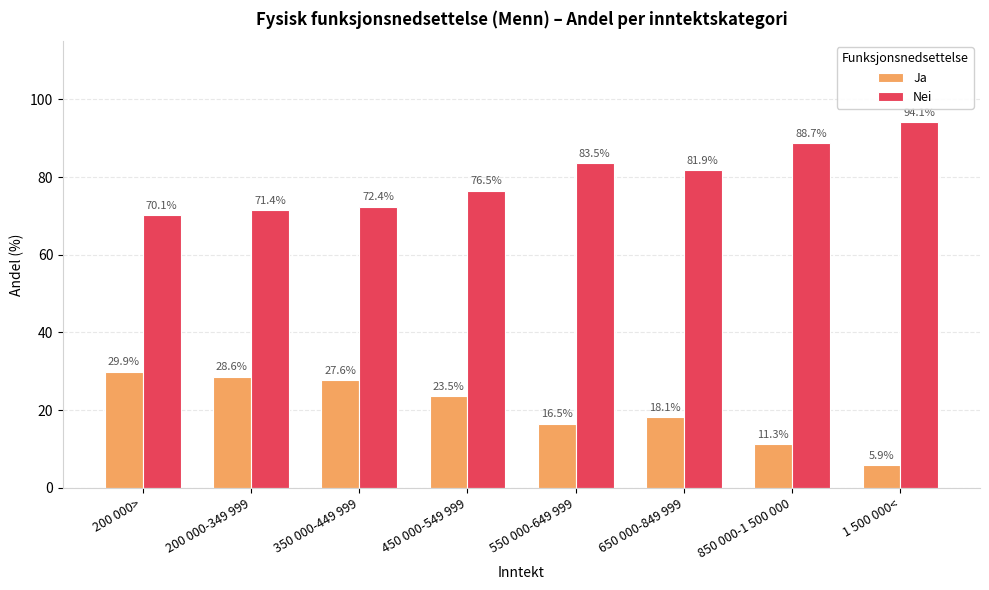

True or false: Nei has a value of 39.6 at 650 000-849 999.

False